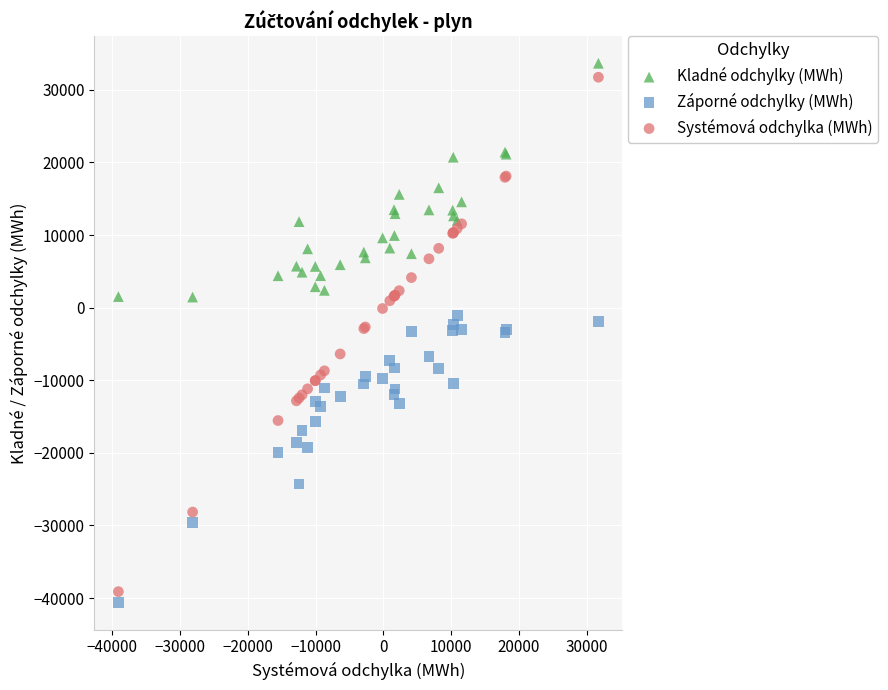

Which series has the largest Y range (max minus min)?

Systémová odchylka (MWh)